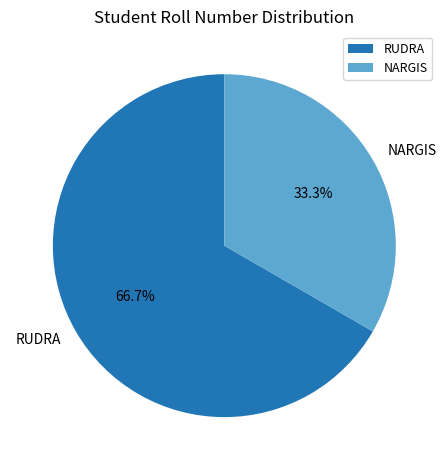

To the nearest percent, what is the combined percentage of RUDRA and NARGIS?

100%